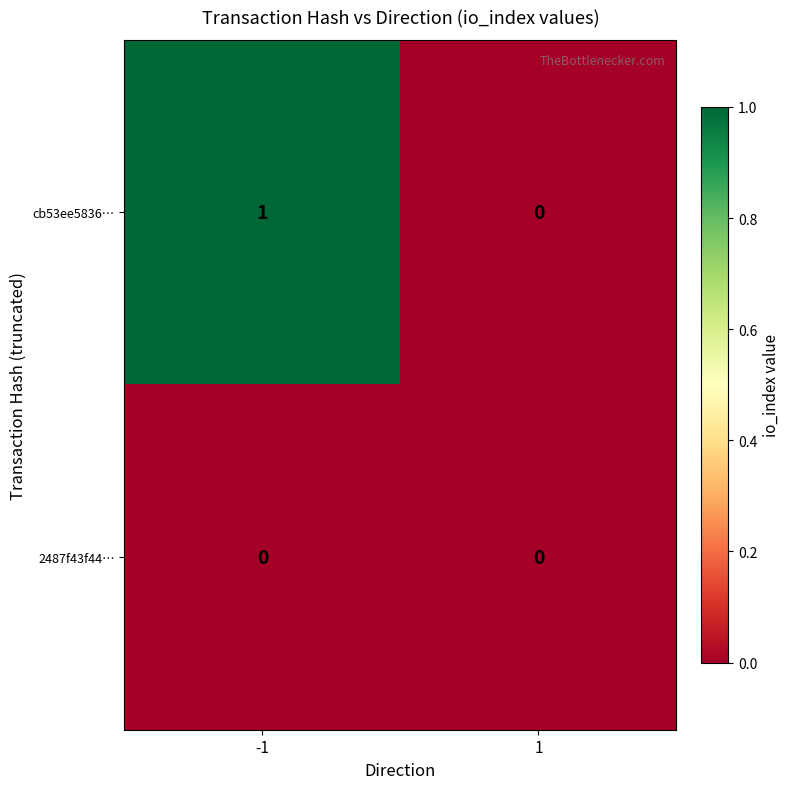

True or false: cb53ee5836… has a value of 0 at 1.

True